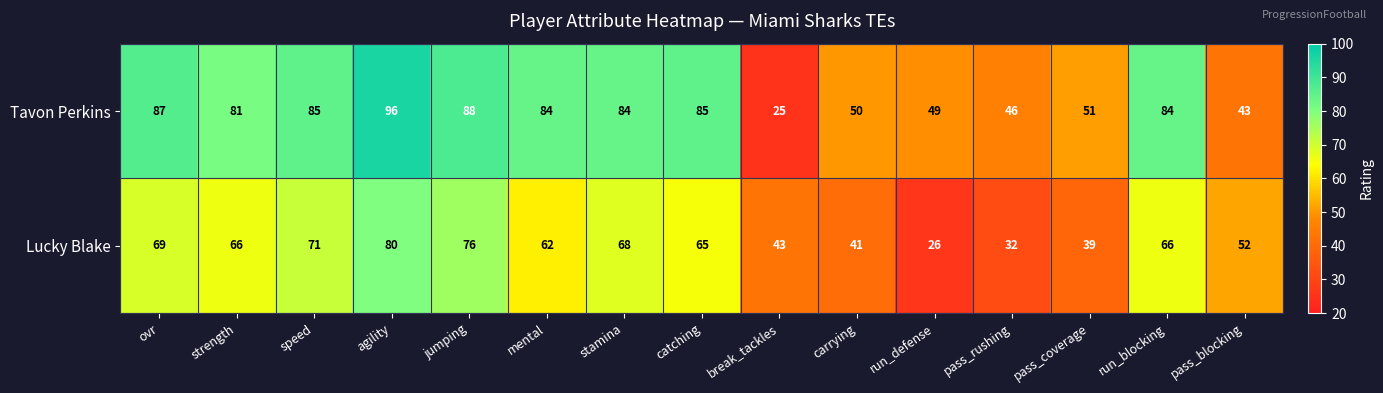

What is the total value across all series at stamina?

152